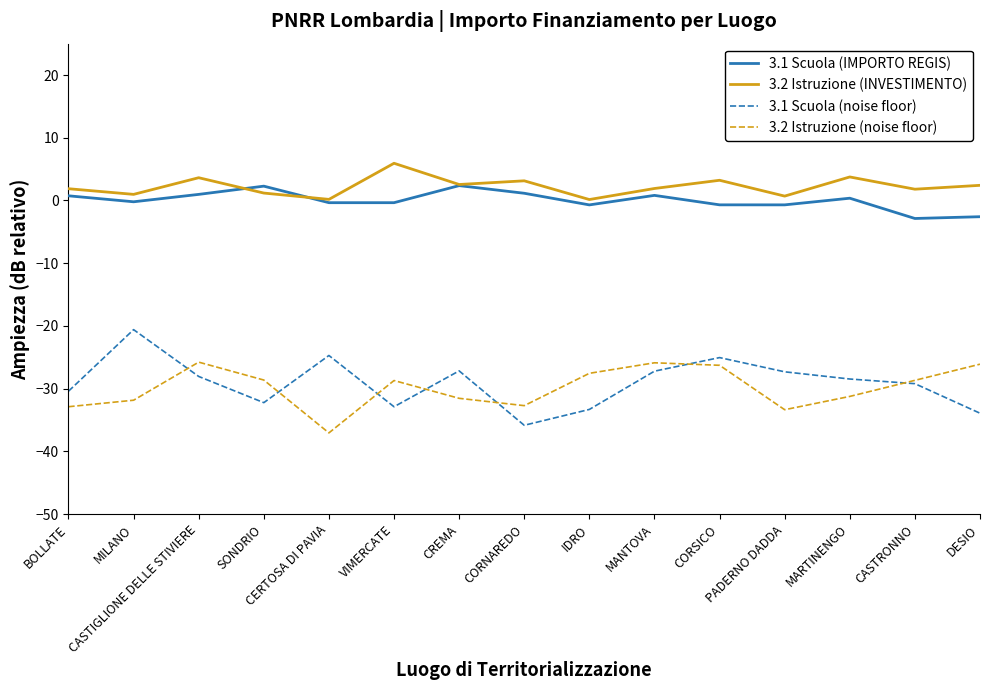

What is the average value of the 3.2 Istruzione (noise floor) series?

-29.9